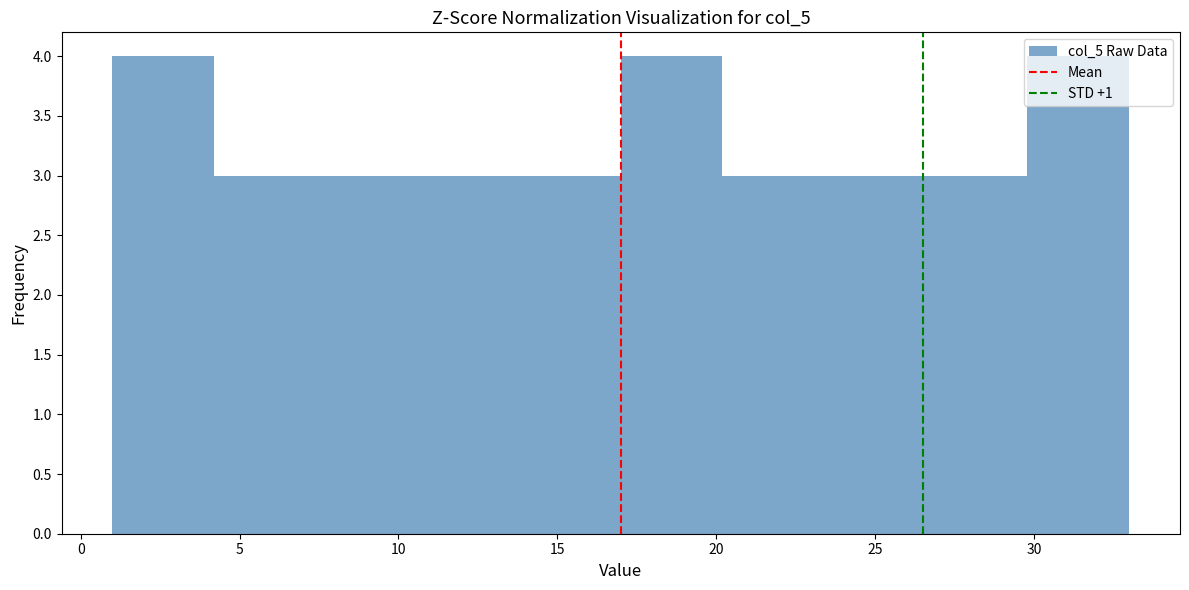

Reading left to right, transcribe this chart: for each bar, give the range it covers on the x-axis and its height. Neither the bar edges nor the heights are printed on the chart, so give them approximately, as read against the axes.

1.0 to 4.2: 4
4.2 to 7.4: 3
7.4 to 10.6: 3
10.6 to 13.8: 3
13.8 to 17.0: 3
17.0 to 20.2: 4
20.2 to 23.4: 3
23.4 to 26.6: 3
26.6 to 29.8: 3
29.8 to 33.0: 4